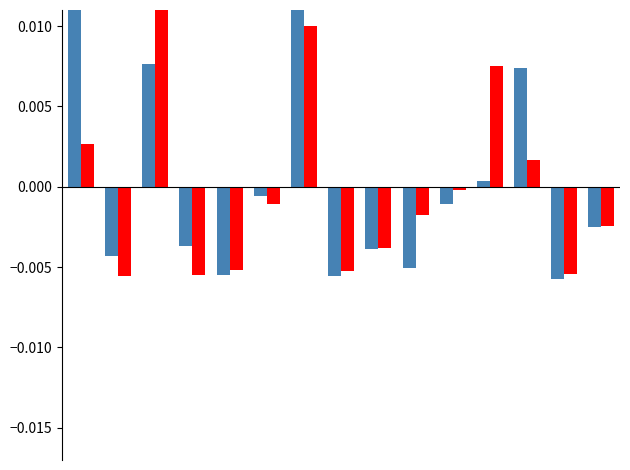

Rank the series by their average value, from highest to lowest.

7th Apportionment (normalized), 2020-21 Final Allocation (normalized)